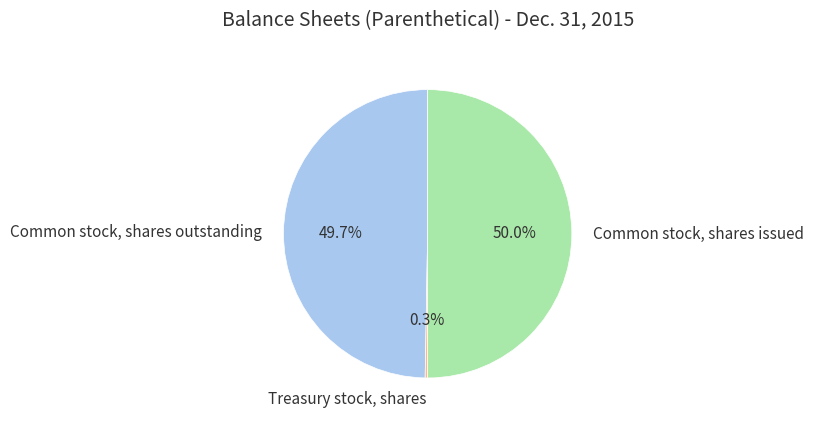

What percentage is the Common stock, shares outstanding slice, to the nearest percent?

50%